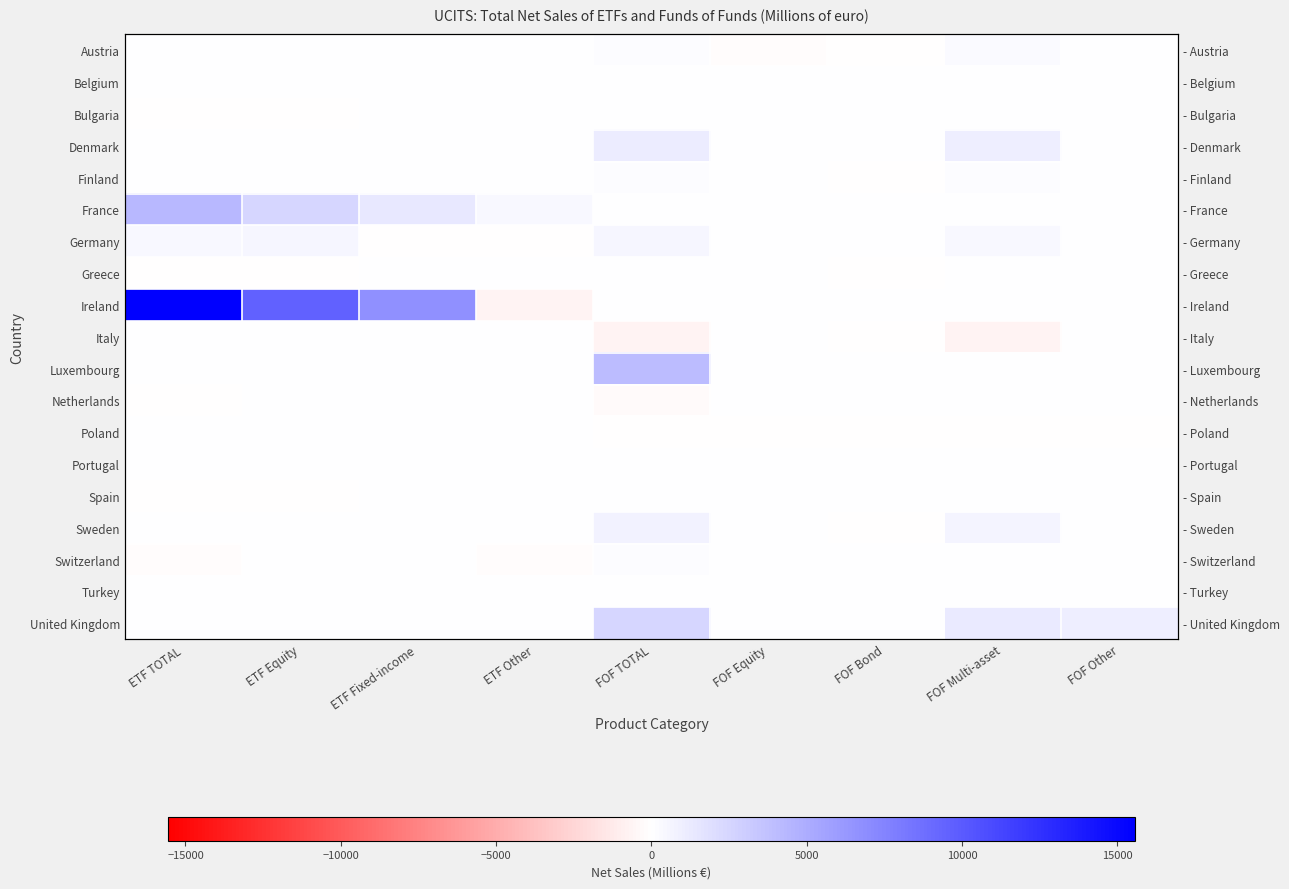

Which series changed the most between FOF TOTAL and FOF Equity?

Luxembourg